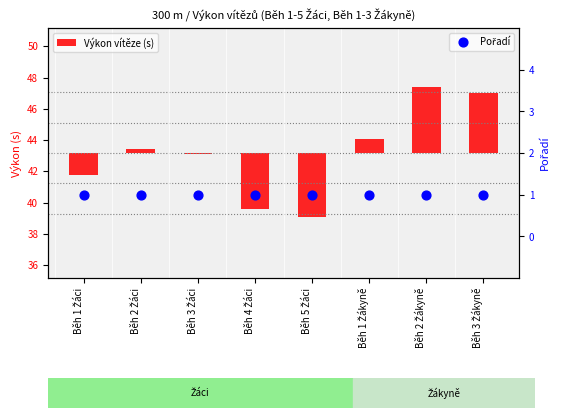

What are all the series names shown in the legend?

Výkon vítěze (s), Pořadí